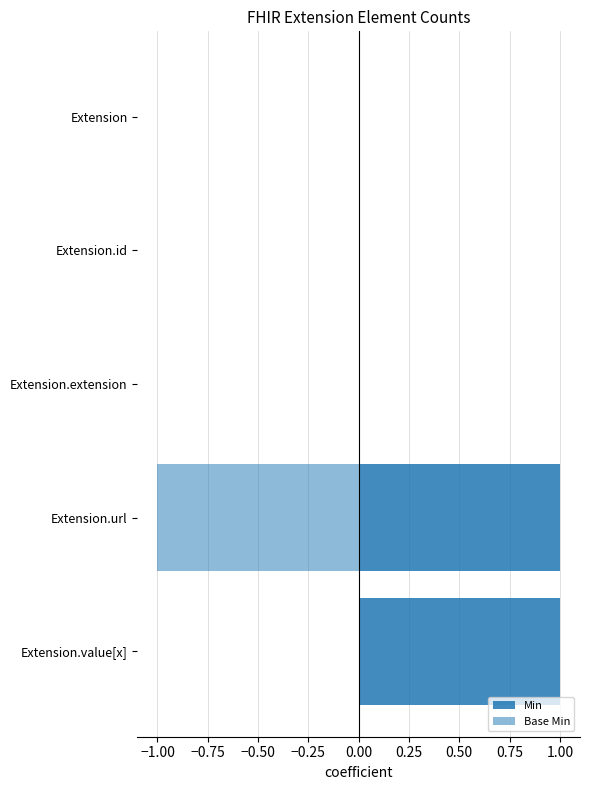

Reading left to right, transcribe all the data shown in this chart.

Min: 0	0	0	1	1
Base Min: 0	0	0	-1	0